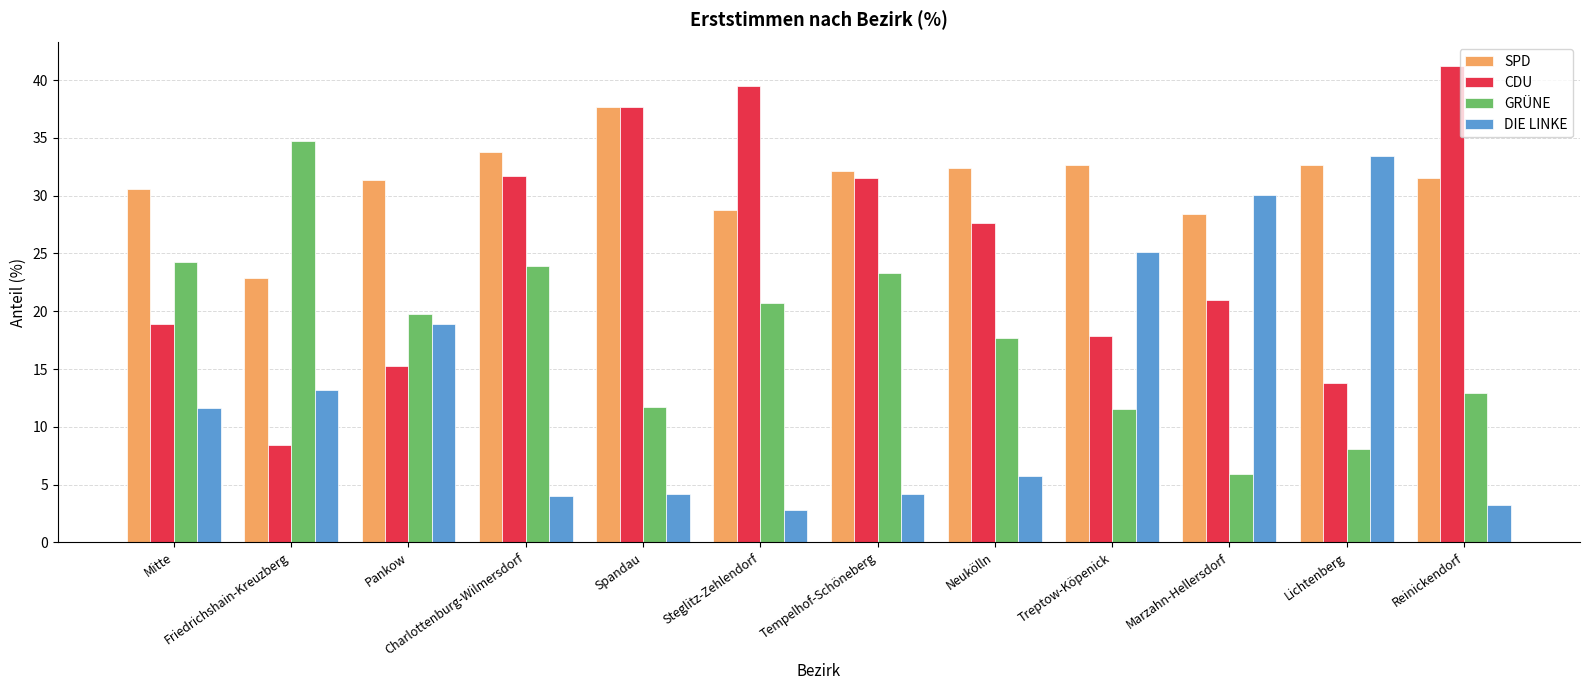

What is the lowest value of the DIE LINKE series?

2.8